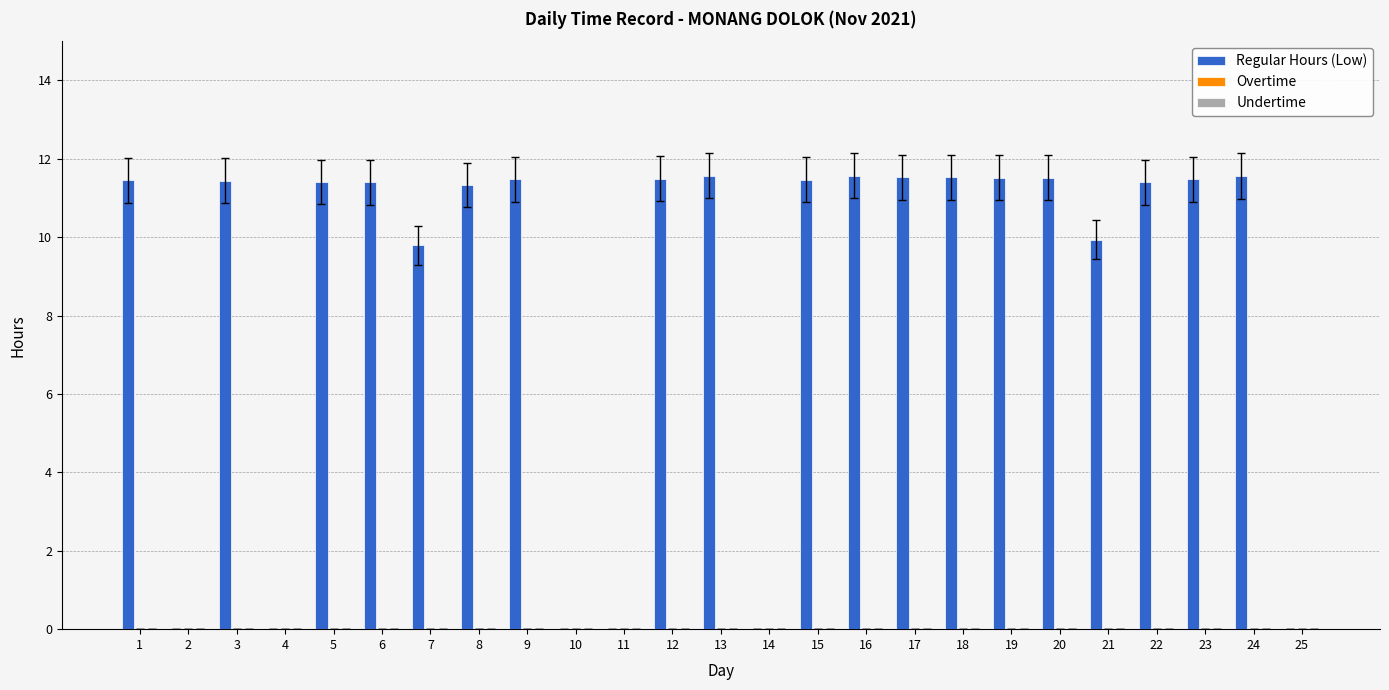

The chart shows a value of 11.5 at 12. True or false?

True